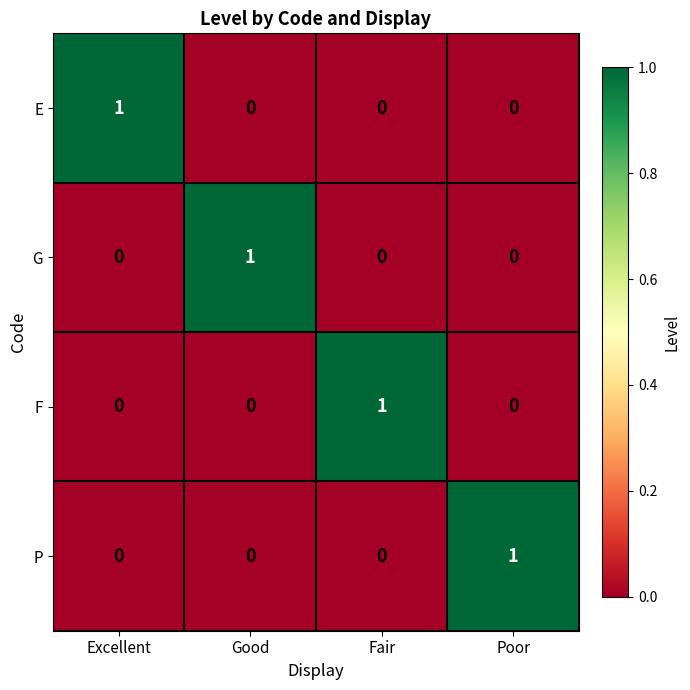

The F series shows -1 at Poor. True or false?

False